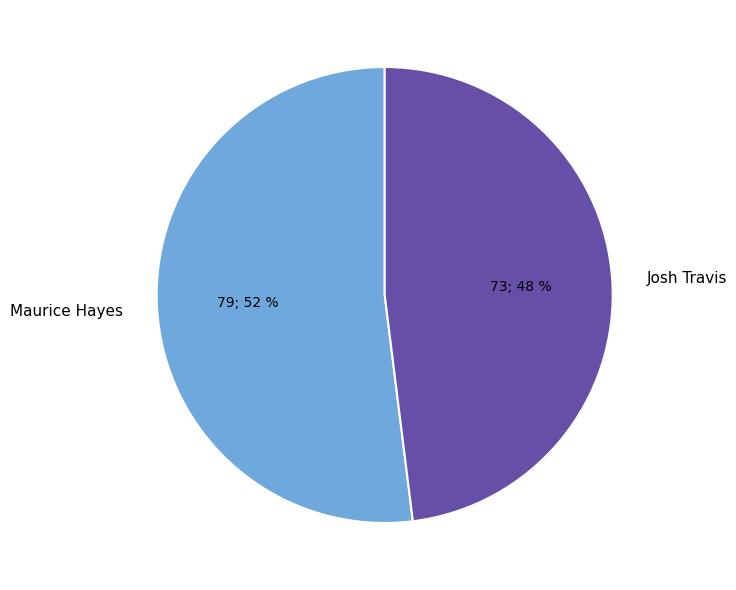

Which slice is the largest?

Maurice Hayes